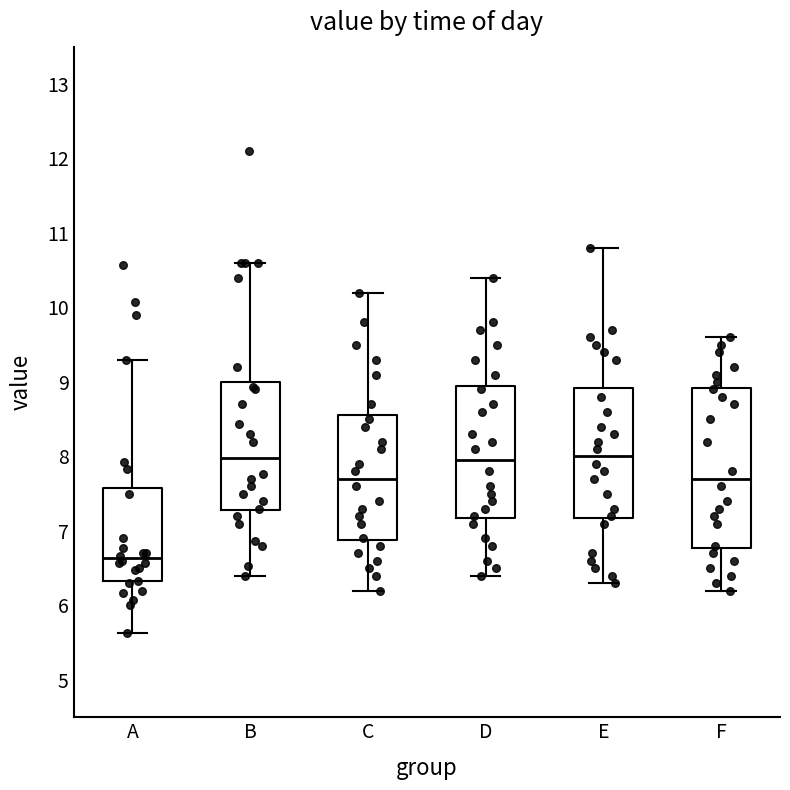

Reading left to right, read every box against the y-axis: the position of its median line, the range the box covers, and the ends of its whiskers. The values are not printed on the chart, so give them approximately, as read against the axis.

A: median 6.6, box 6.3 to 7.6, whiskers 5.6 to 9.3
B: median 8.0, box 7.3 to 9.0, whiskers 6.4 to 10.6
C: median 7.7, box 6.9 to 8.6, whiskers 6.2 to 10.2
D: median 8.0, box 7.2 to 9.0, whiskers 6.4 to 10.4
E: median 8.0, box 7.2 to 8.9, whiskers 6.3 to 10.8
F: median 7.7, box 6.8 to 8.9, whiskers 6.2 to 9.6